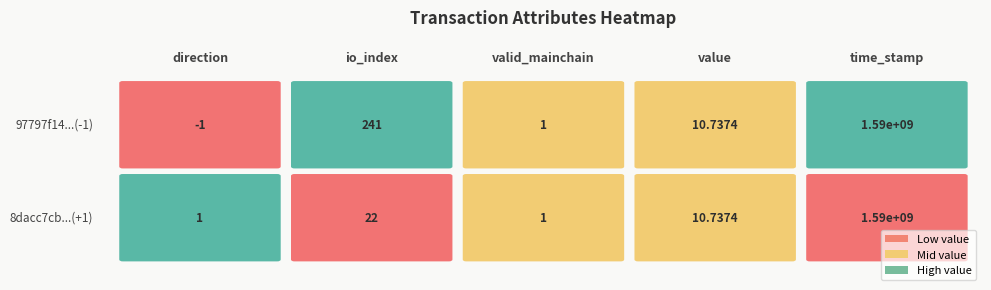

How many data points in 8dacc7cba3b328ee799f79f0cca4fc176e0e7bd... are above 10?

3